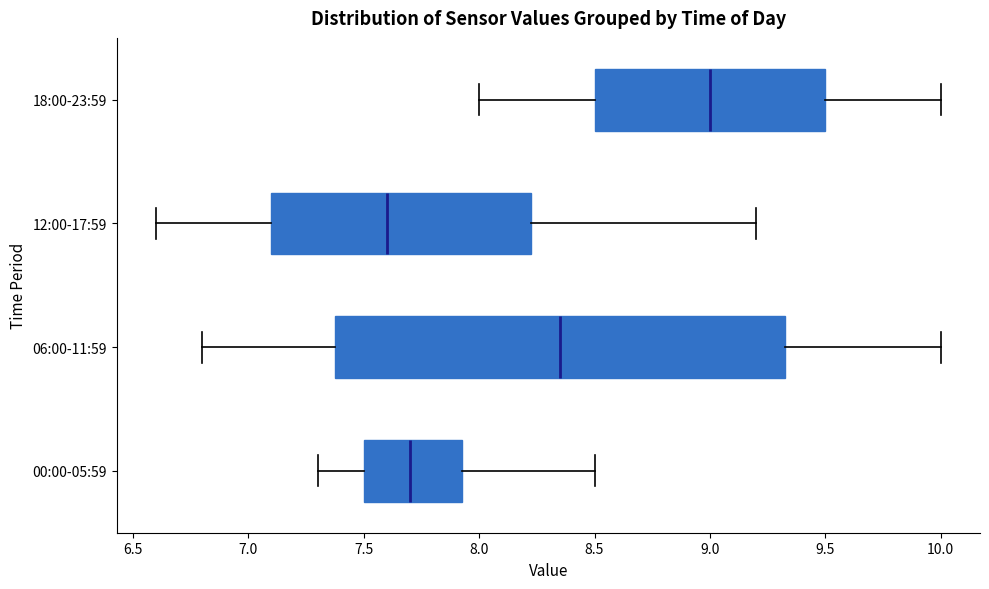

Reading bottom to top, transcribe this box plot: for each box, give where its median line is, the range the box spans, and where its two whiskers end, as read against the x-axis. The values are not printed on the chart, so give them approximately, as read against the axis.

00:00-05:59: median 7.70, box 7.50 to 7.95, whiskers 7.30 to 8.50
06:00-11:59: median 8.35, box 7.40 to 9.35, whiskers 6.80 to 10.00
12:00-17:59: median 7.60, box 7.10 to 8.25, whiskers 6.60 to 9.20
18:00-23:59: median 9.00, box 8.50 to 9.50, whiskers 8.00 to 10.00